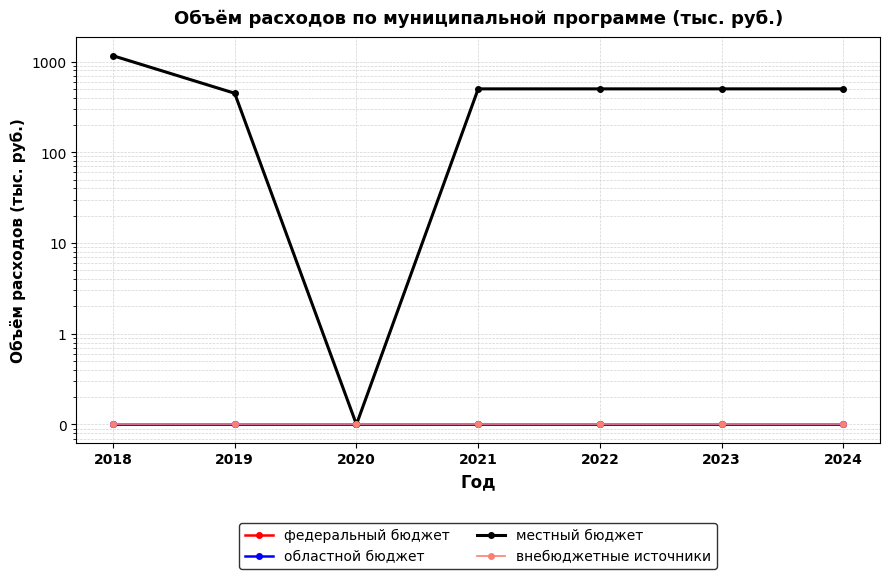

Does the chart have visible grid lines?

Yes